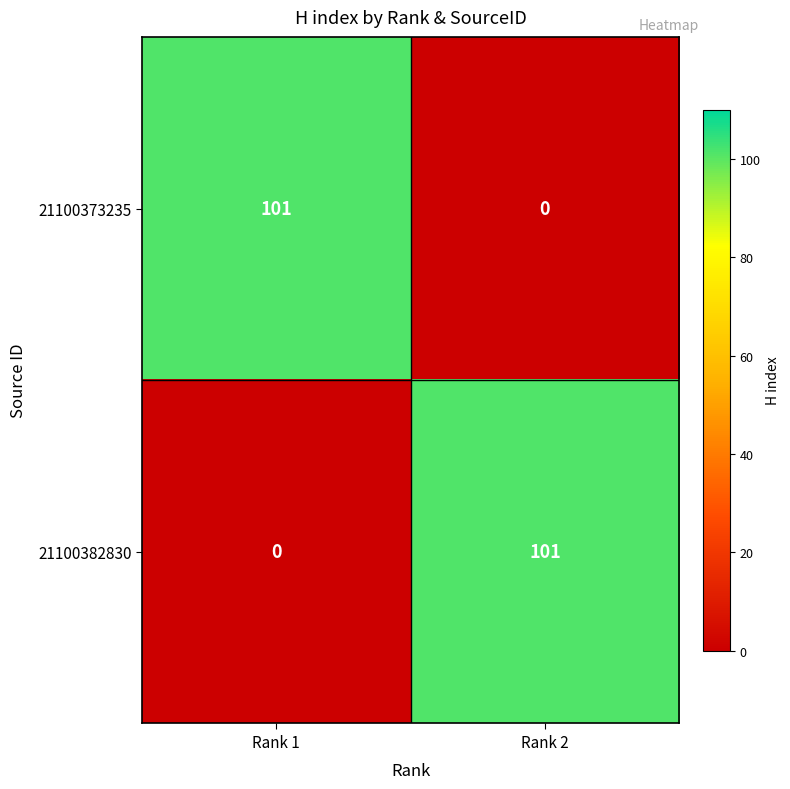

The value of 21100382830 at Rank 2 is 144. True or false?

False